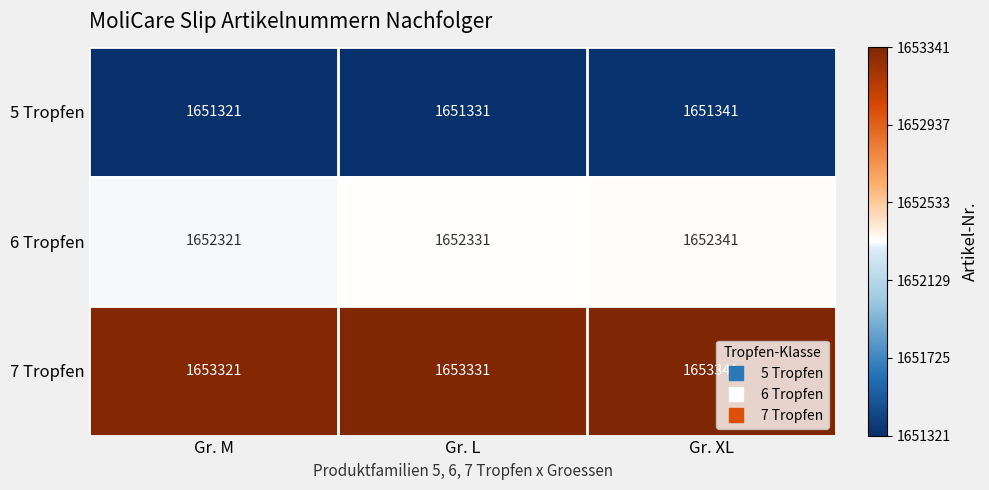

At which label does 7 Tropfen reach its minimum?

Gr. M